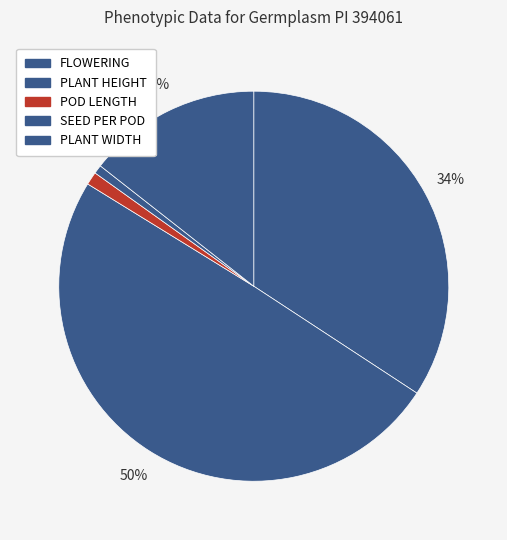

Rank the categories by value from highest to lowest.

PLANT HEIGHT, FLOWERING, PLANT WIDTH, POD LENGTH, SEED PER POD